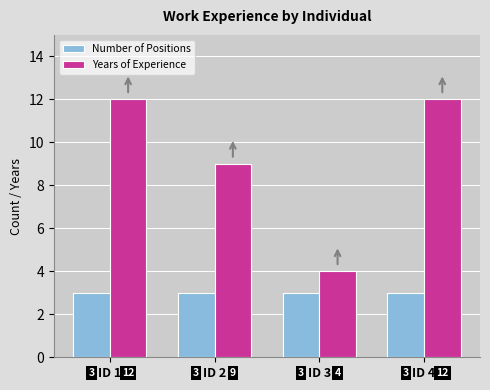

The Number of Positions series shows 3 at ID 4. True or false?

True